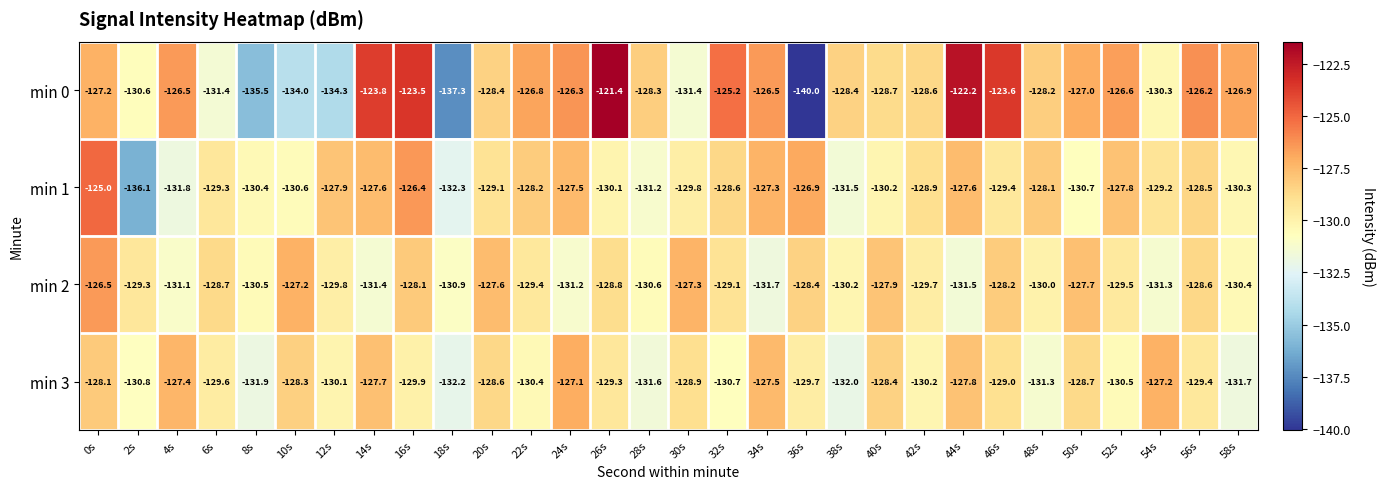

Rank the series by their maximum value, from lowest to highest.

min 3, min 2, min 1, min 0